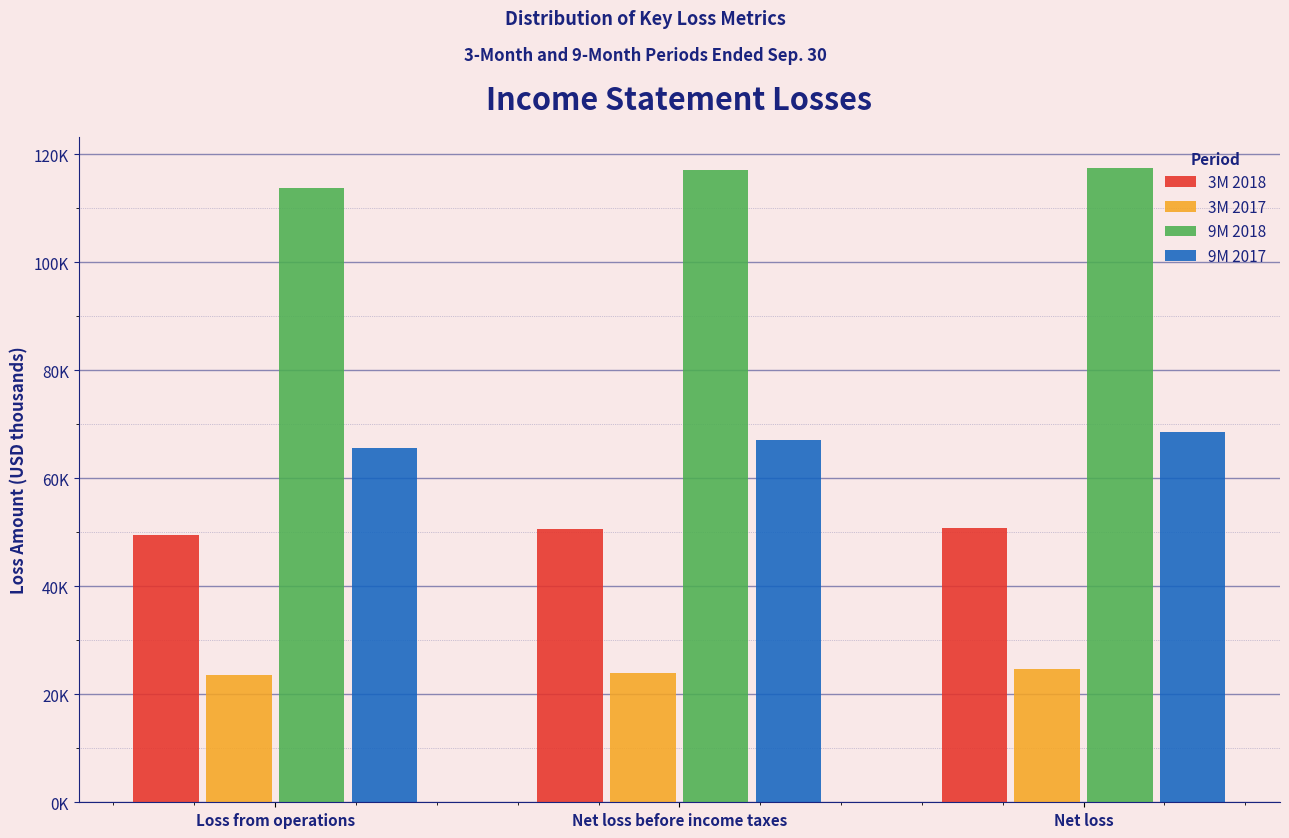

What are all the series names shown in the legend?

3M 2018, 3M 2017, 9M 2018, 9M 2017